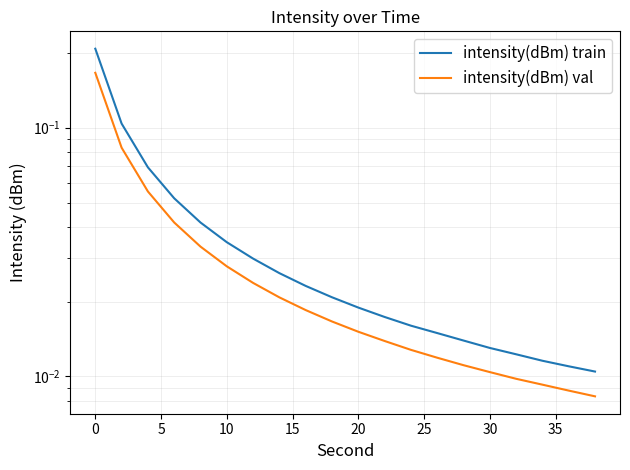

What is the difference between the maximum and minimum values in the intensity(dBm) train series?

0.2